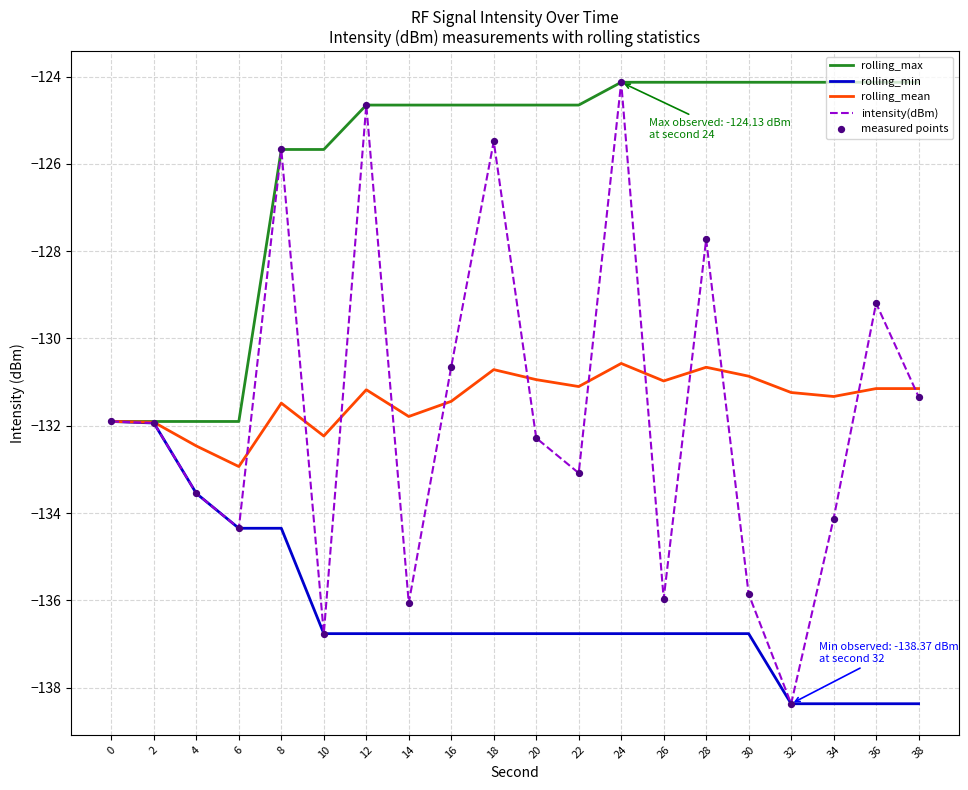

Is the value of rolling_min at 4 greater than the value of rolling_mean at 24?

No